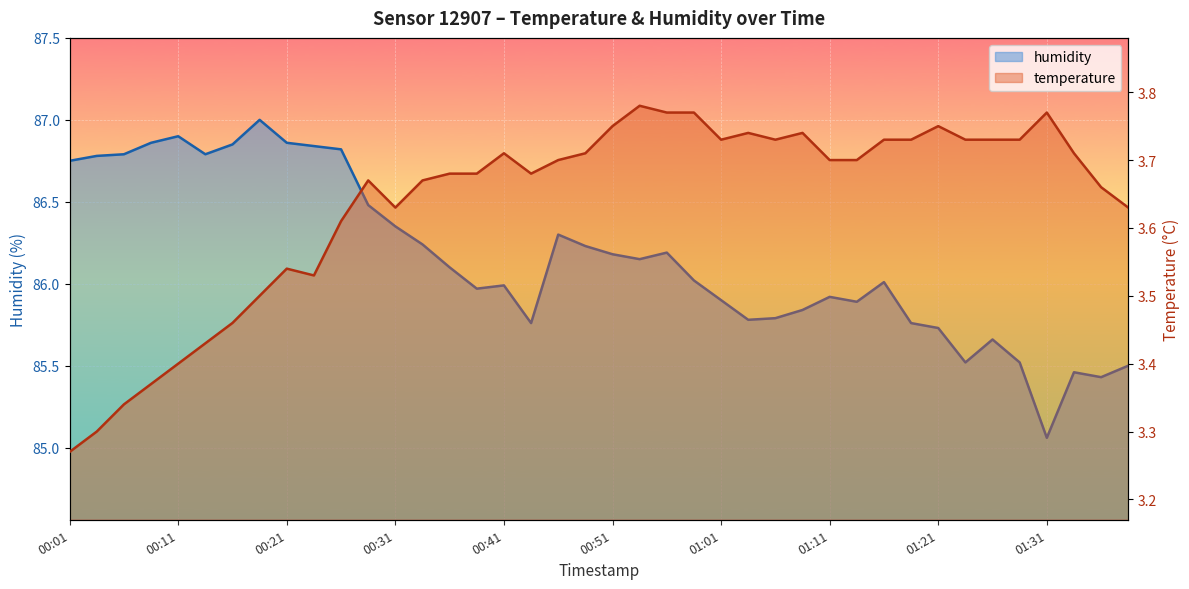

Which series has the largest range (max minus min)?

humidity